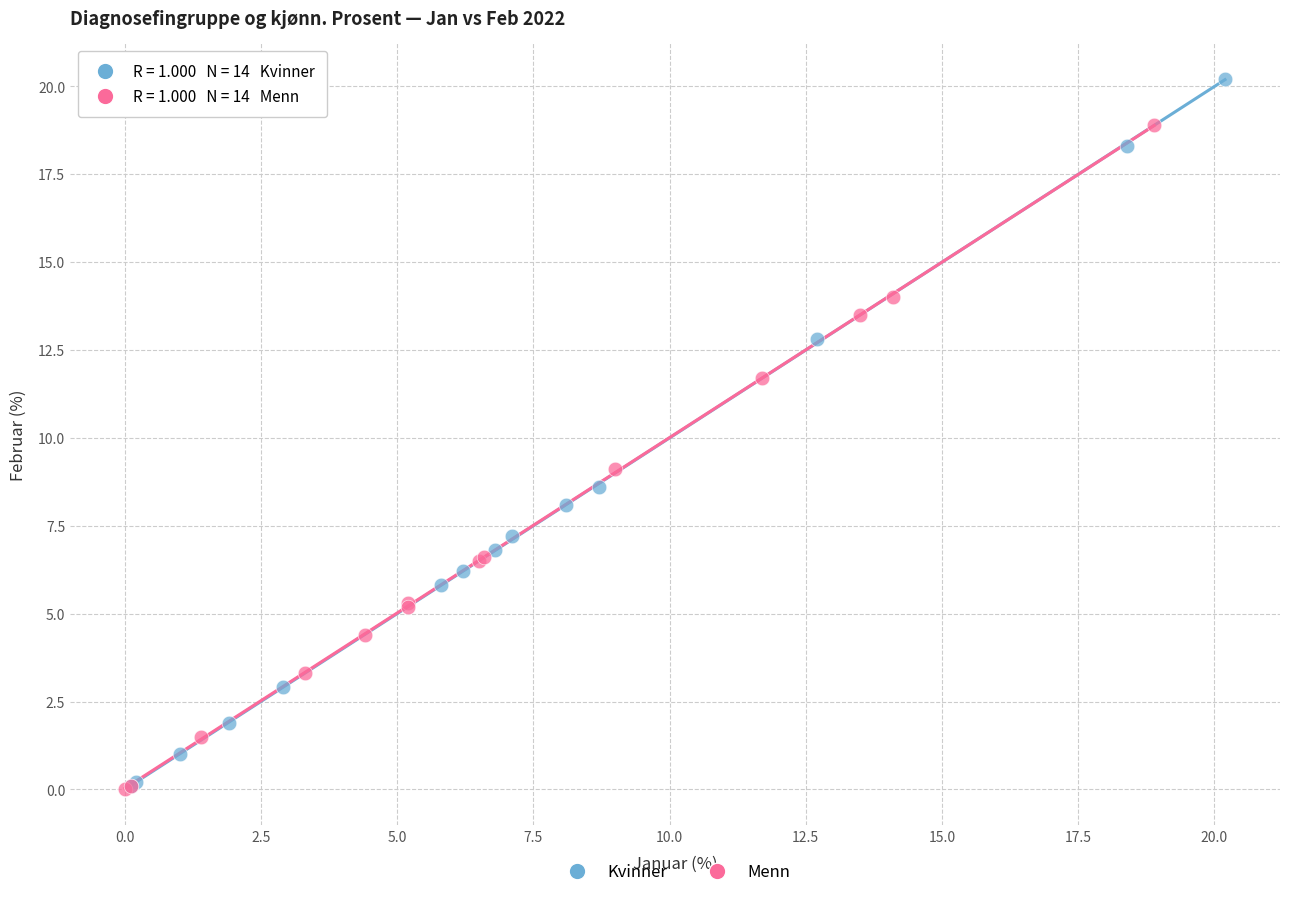

Which series has the widest spread of Y values?

Kvinner